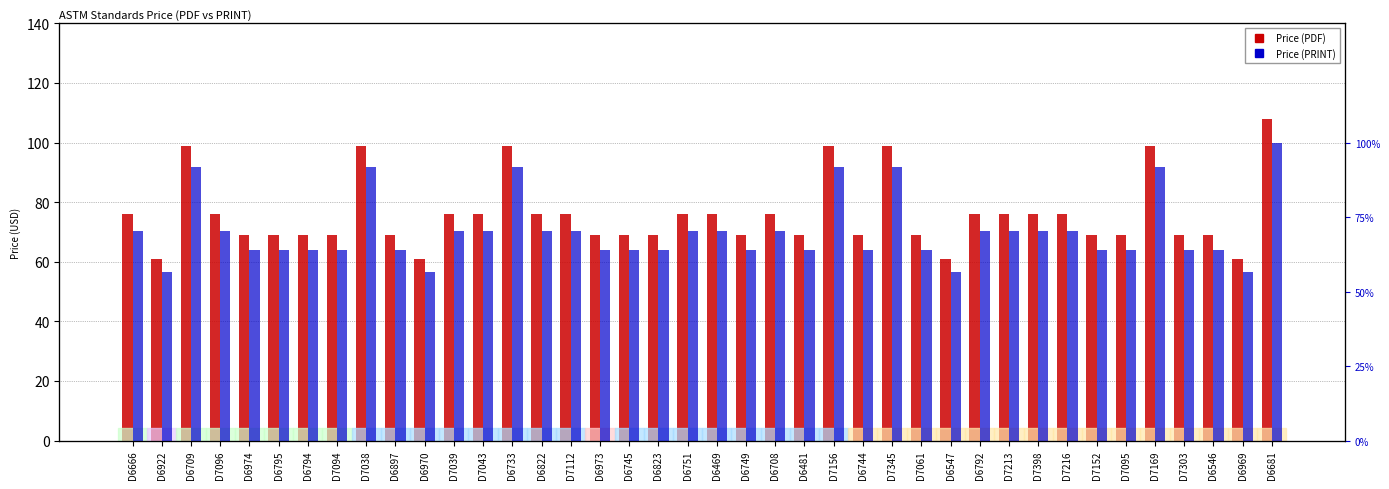

Is the value of Price (PRINT) at D6822 greater than the value of Price (PDF) at D6974?

Yes